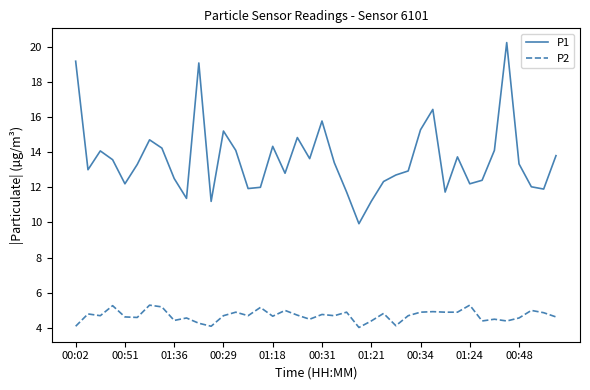

What is the sum of all P2 values?

188.1